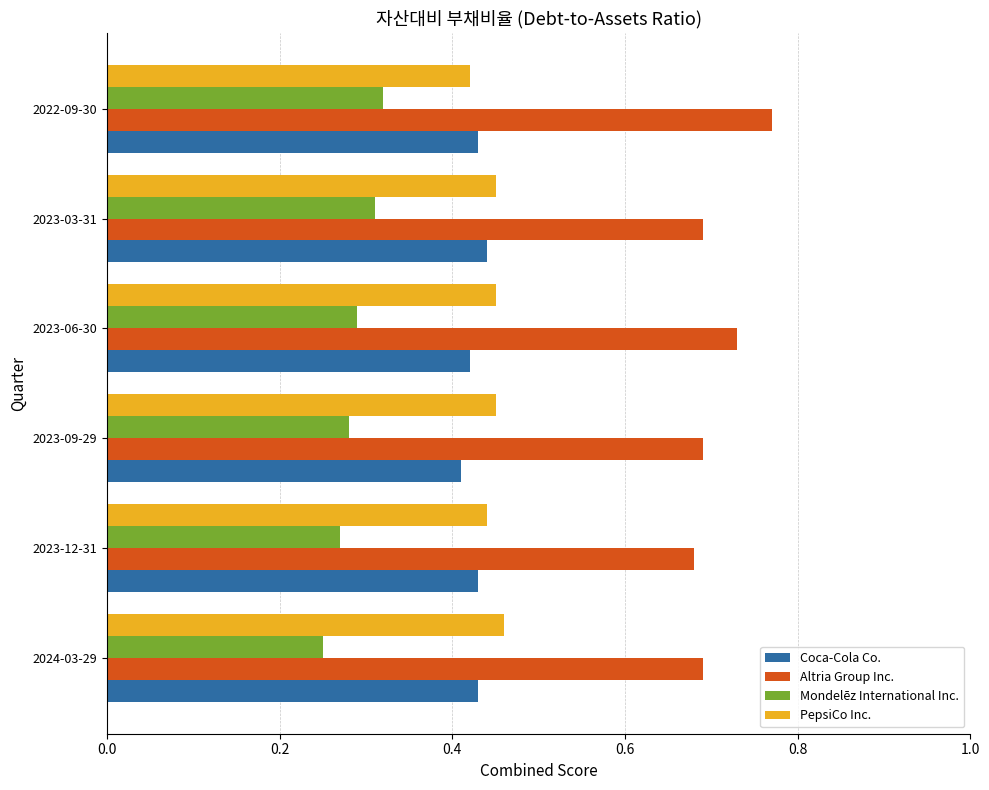

Count the number of data series in this chart.

4